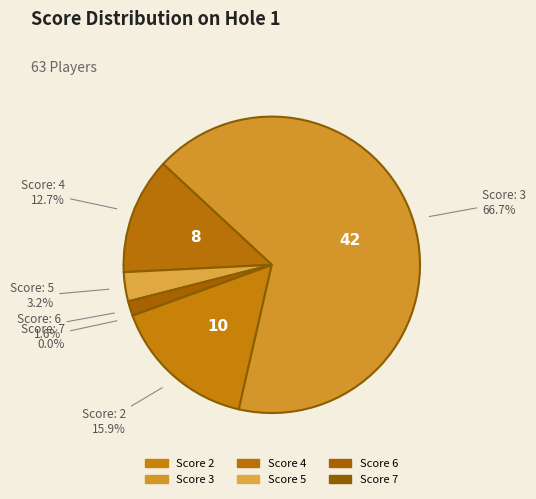

Which has a higher value, 5 or 4?

4